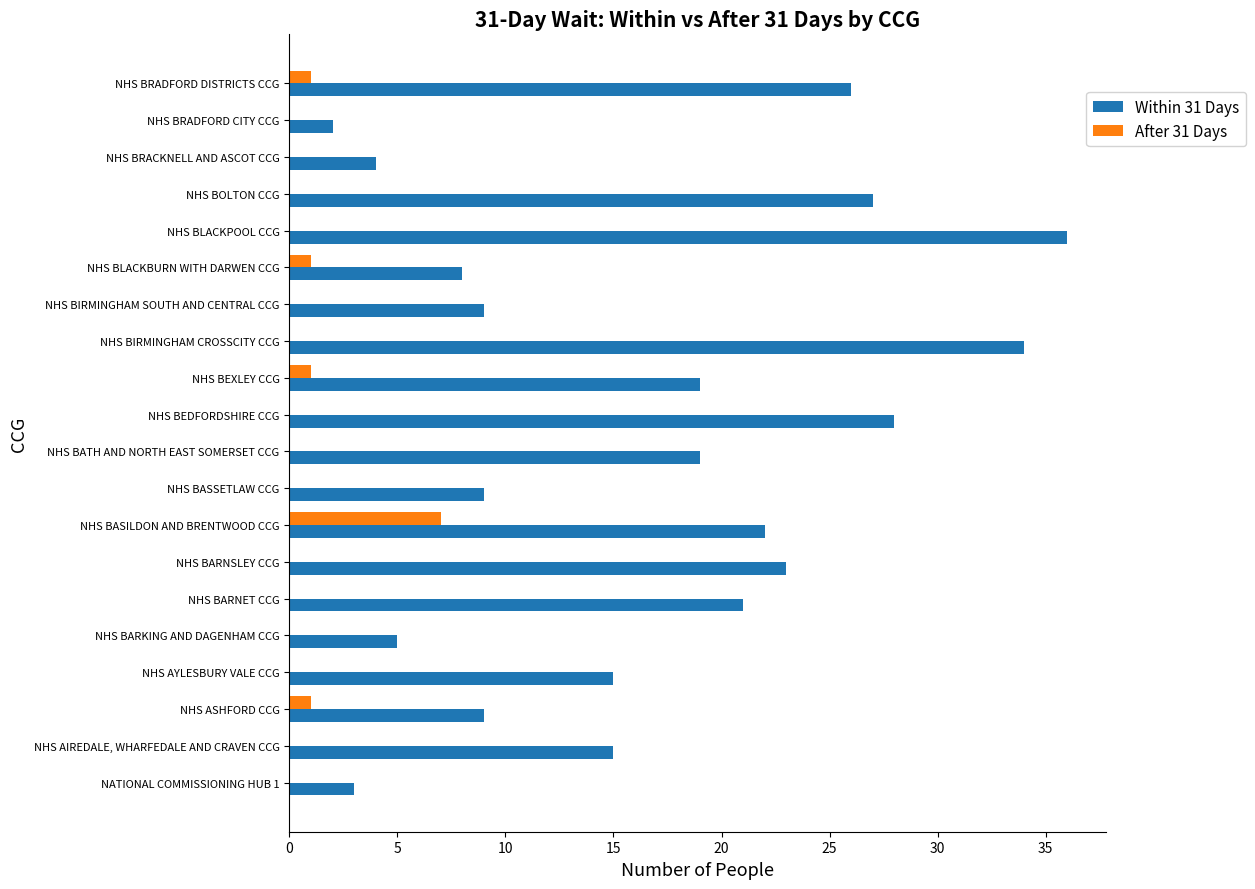

What is the sum of the Within 31 Days values at NHS BRACKNELL AND ASCOT CCG and NHS BASILDON AND BRENTWOOD CCG?

26